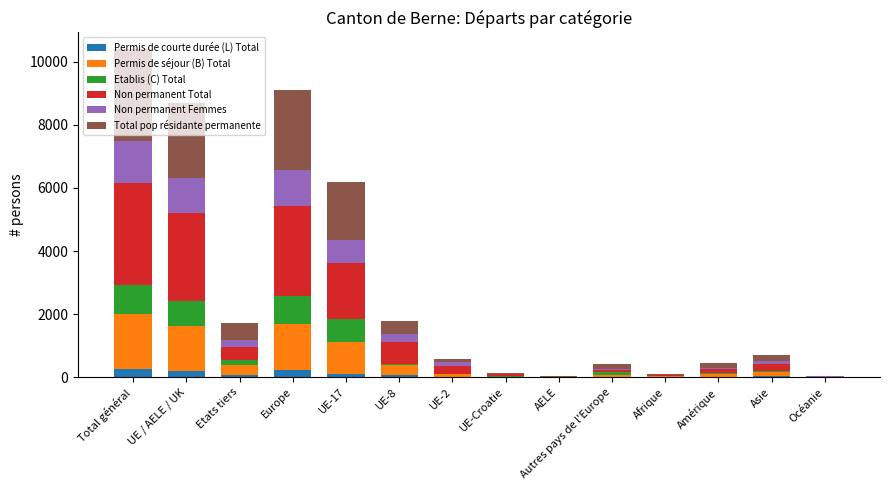

What is the highest value of the Permis de courte durée (L) Total series?

261